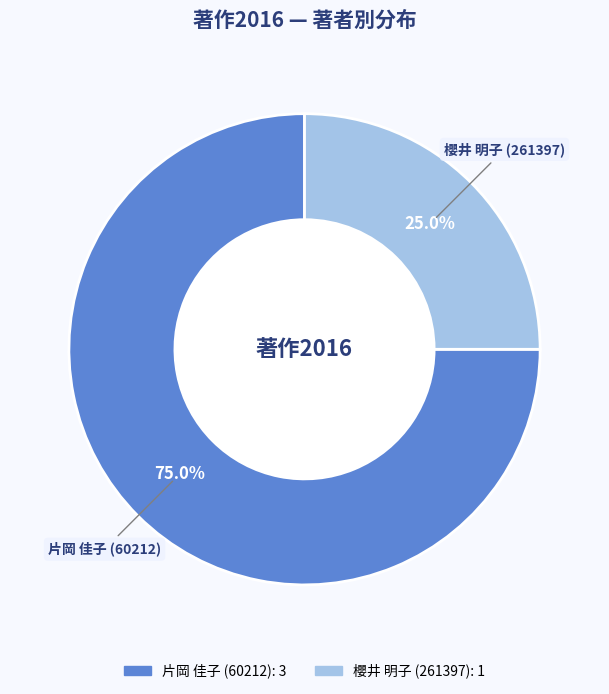

Which slice is the largest?

片岡 佳子 (60212)